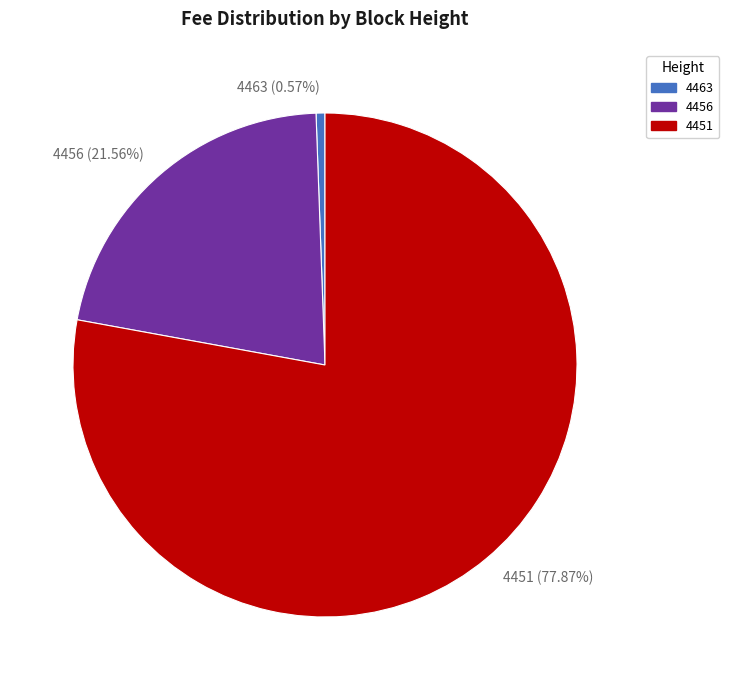

What percentage is the 4451 slice, to the nearest percent?

78%